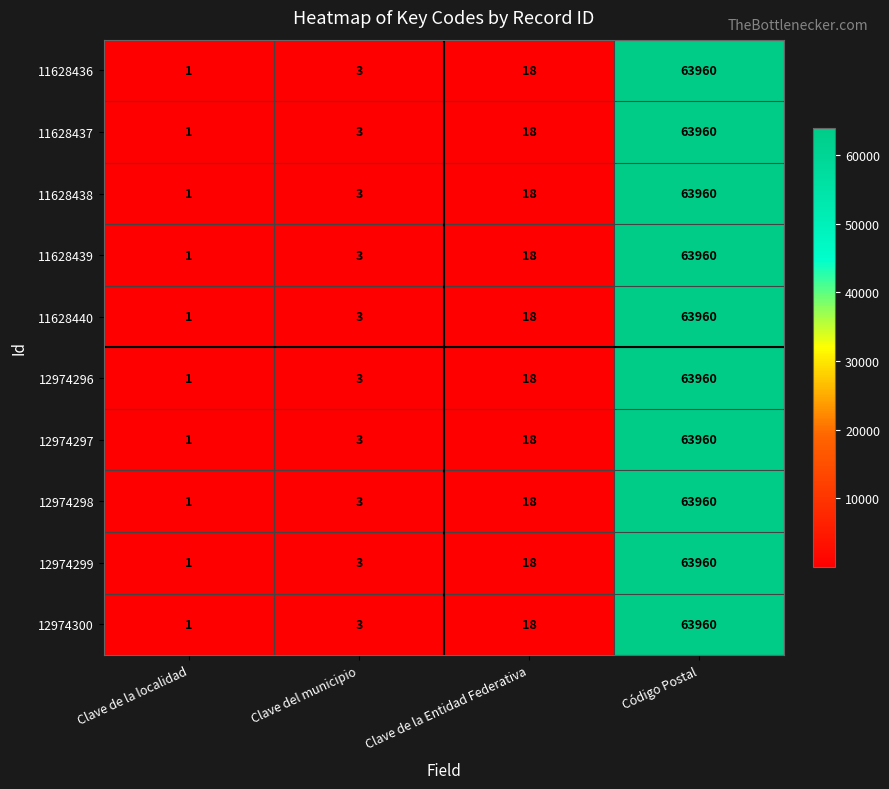

What is the difference between the maximum and minimum values in the 12974298 series?

63959